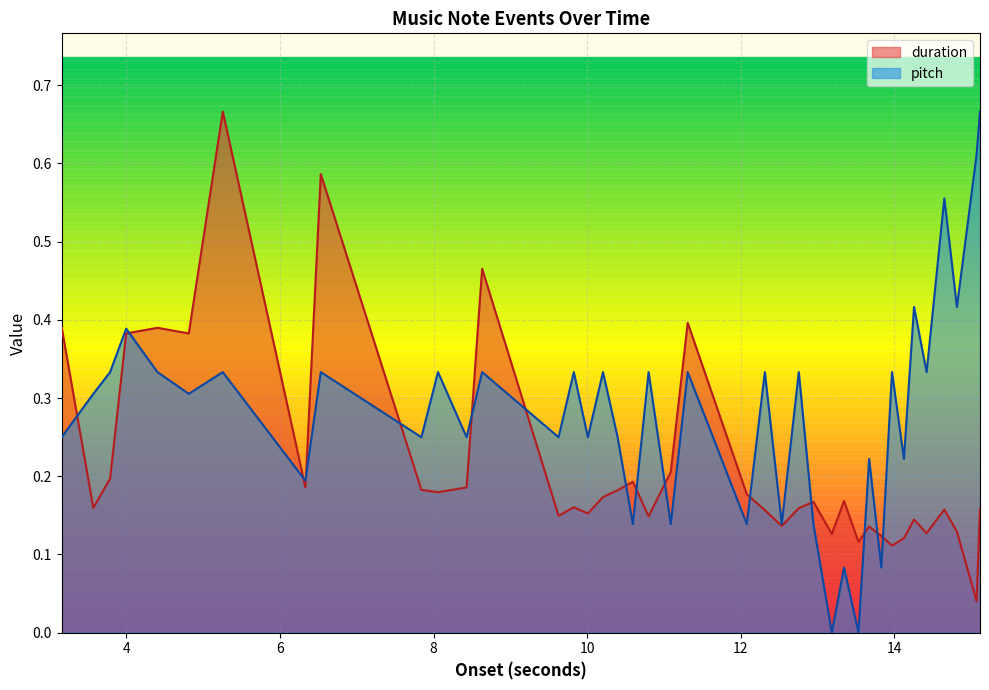

What is the sum of the pitch values at 13.672199546485261 and 13.532879818594104?

0.2